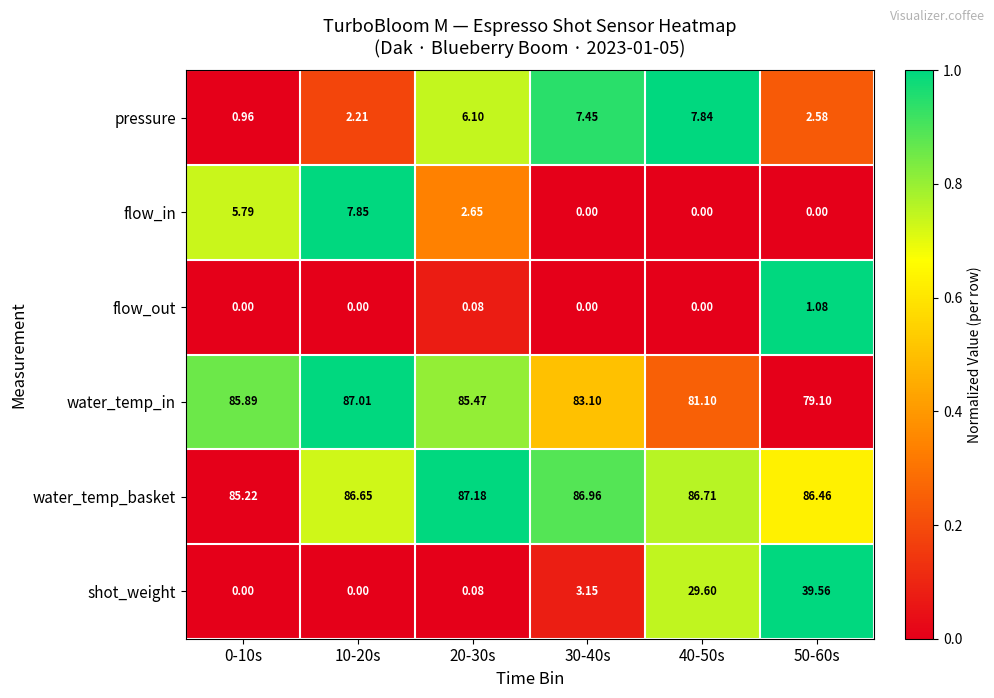

List the series in order of their peak value, lowest first.

flow_out, pressure, flow_in, shot_weight, water_temp_in, water_temp_basket